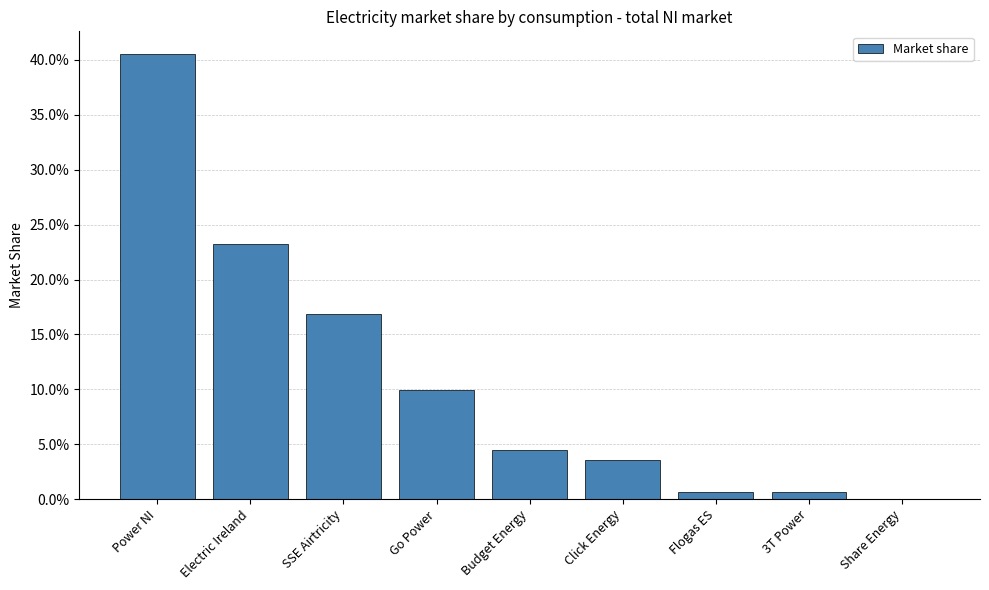

What is the change in value from Electric Ireland to Share Energy?

-0.2